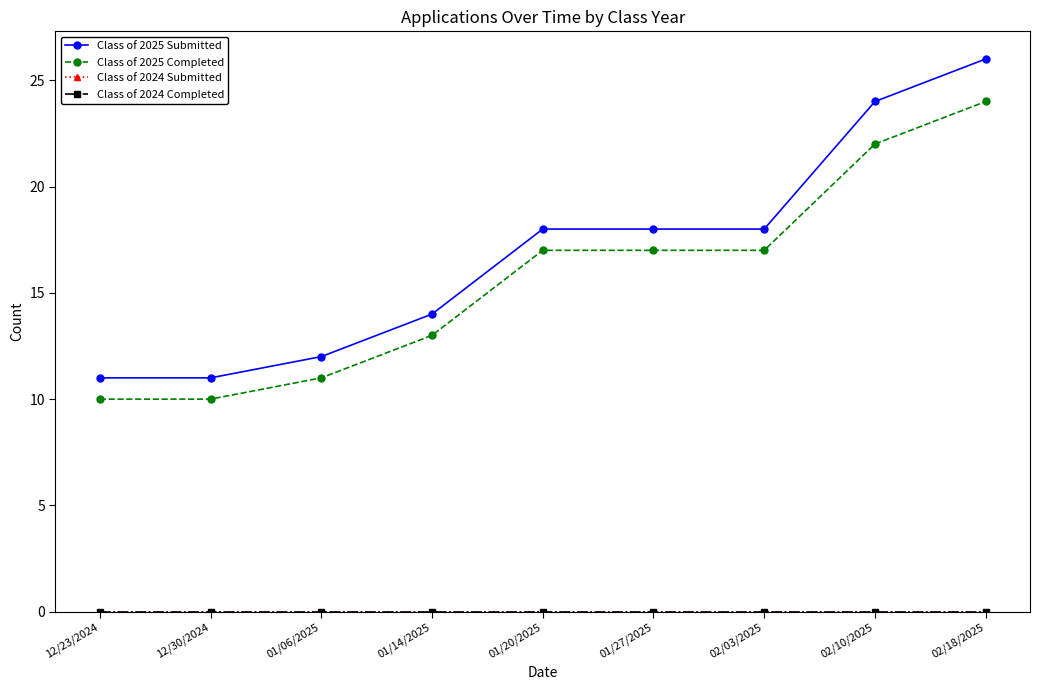

What is the sum of the Class of 2025 Submitted values at 12/23/2024 and 01/14/2025?

25